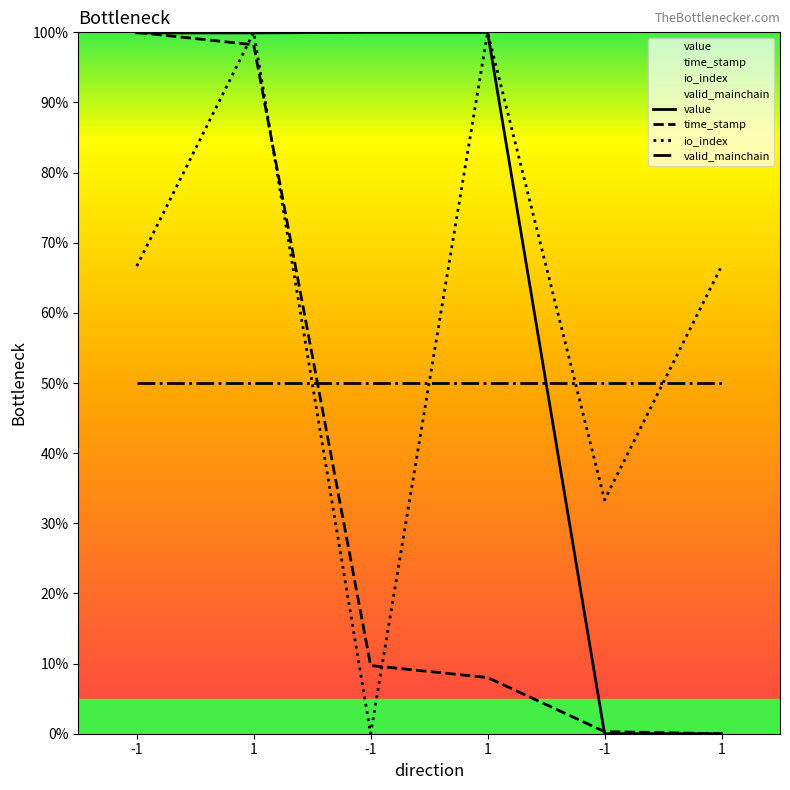

True or false: time_stamp has more than 2 interior local peaks.

False